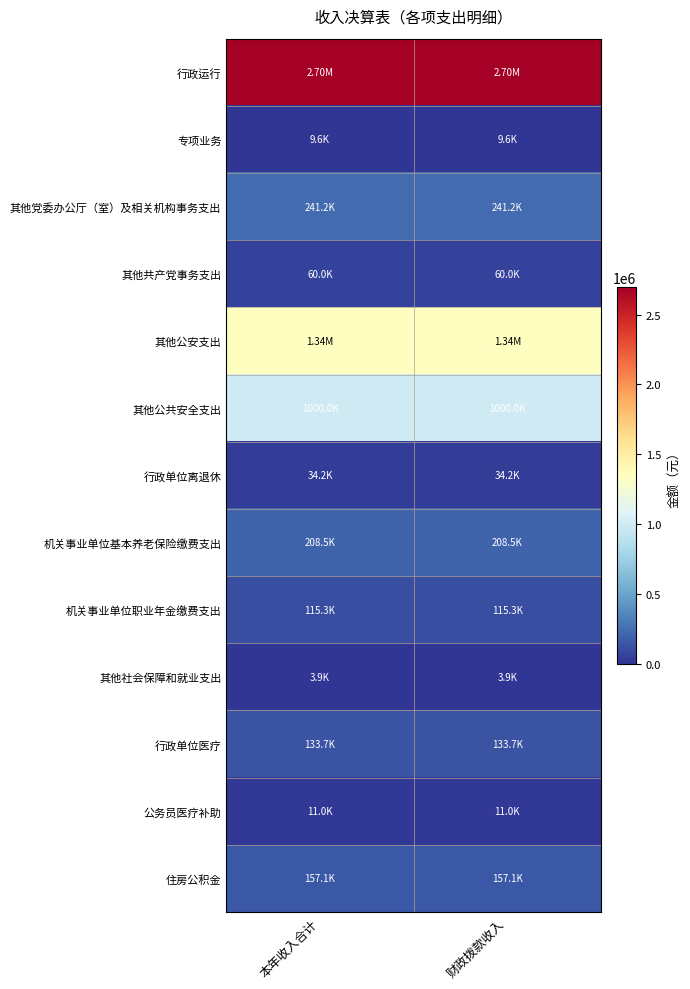

What is the total value across all series at 本年收入合计?

6014605.9